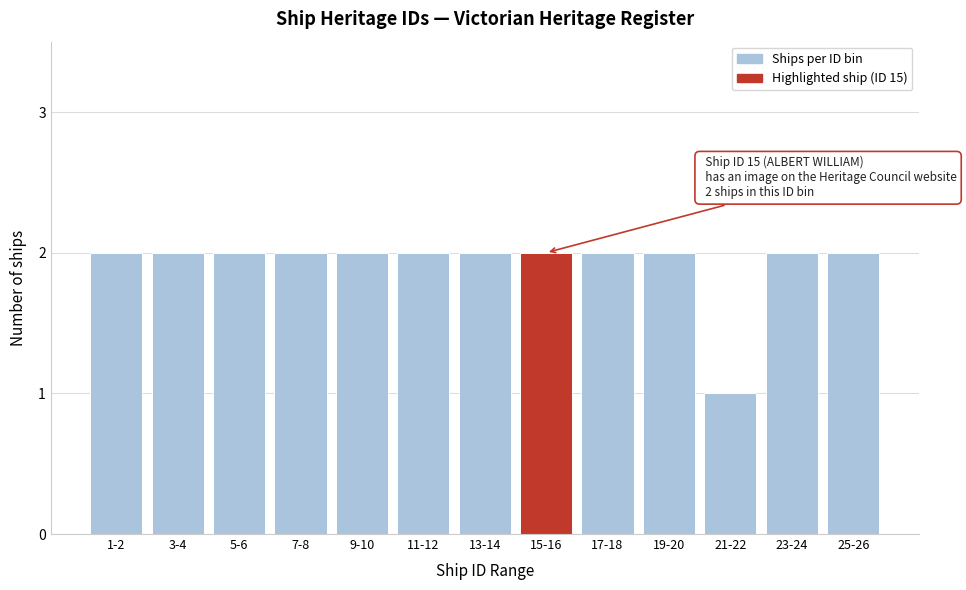

Reading right to left, what are all the values shown in this chart?

2	2	1	2	2	2	2	2	2	2	2	2	2